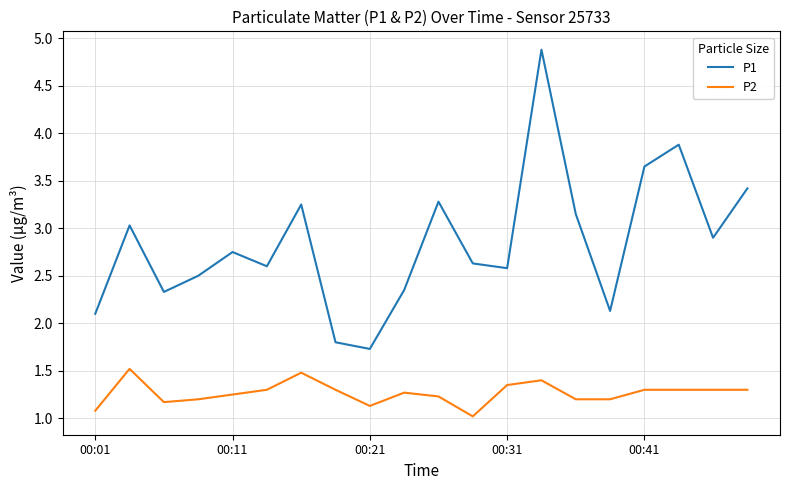

Which series has the widest spread of values?

P1